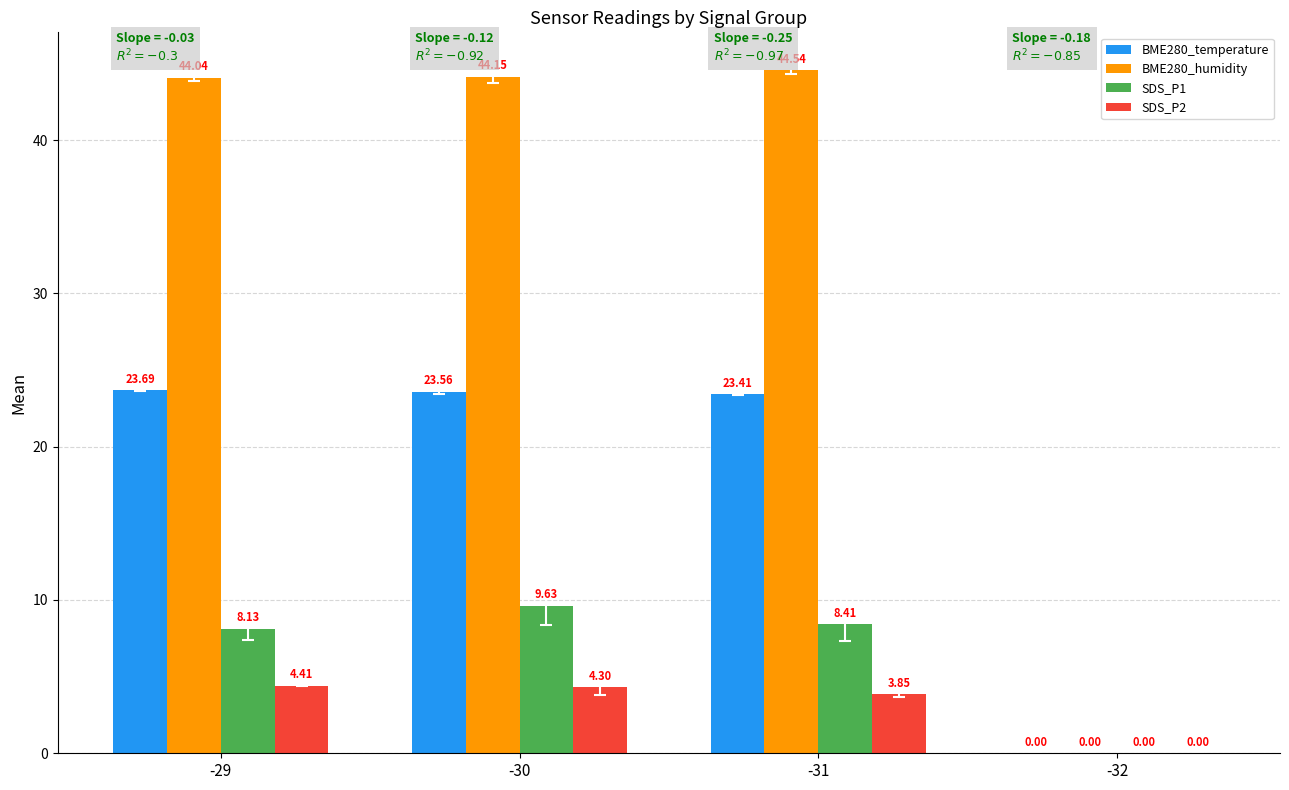

What is the highest value of the SDS_P2 series?

4.4